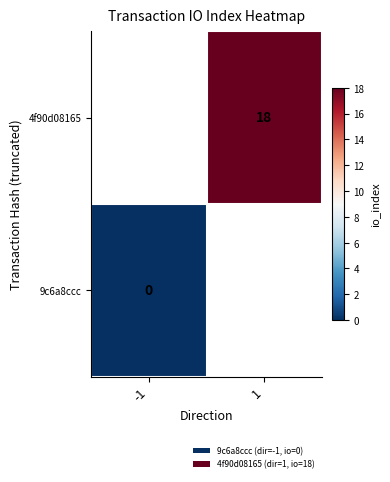

The 4f90d08165 series shows 7 at 1. True or false?

False